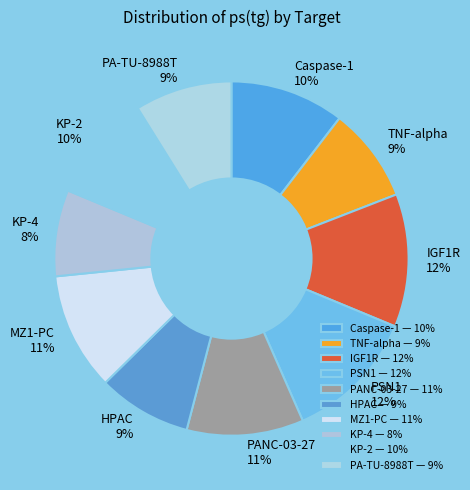

Combined, do HPAC and PA-TU-8988T account for over 50%?

No